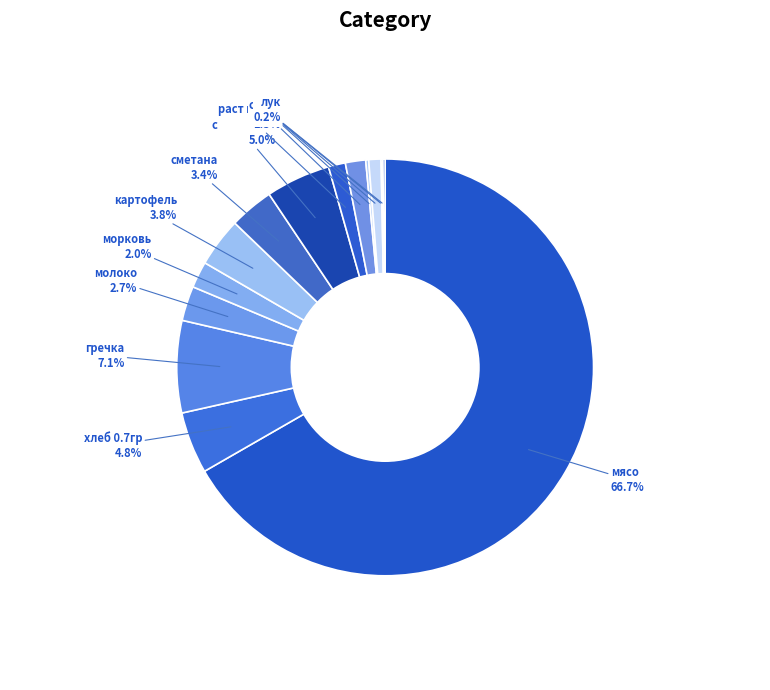

What is the majority slice?

мясо